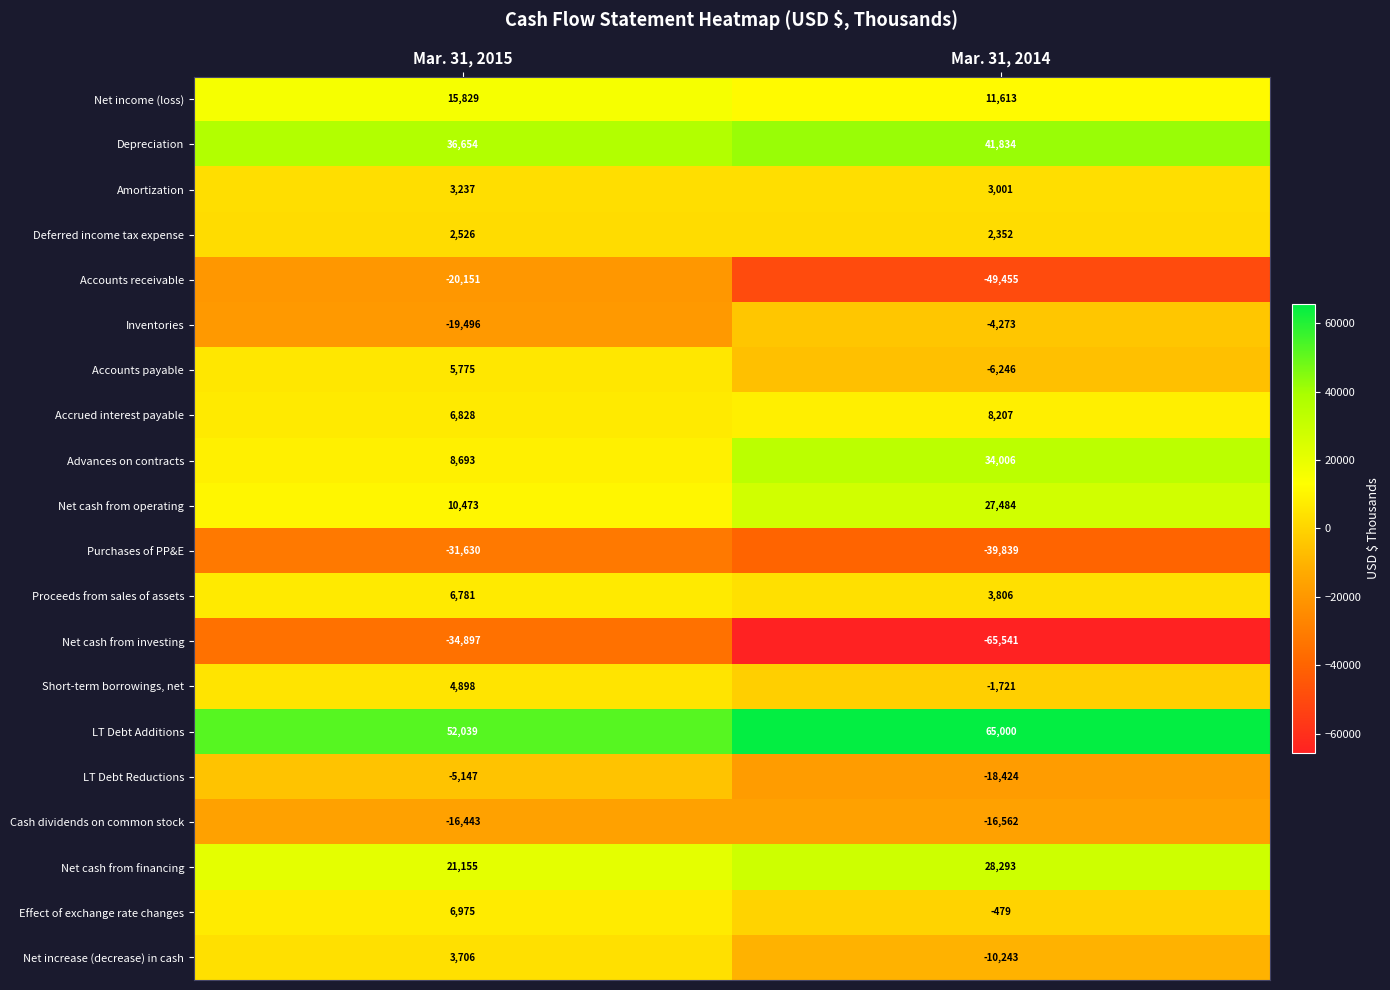

The Accrued interest payable series shows 8207 at Mar. 31, 2014. True or false?

True